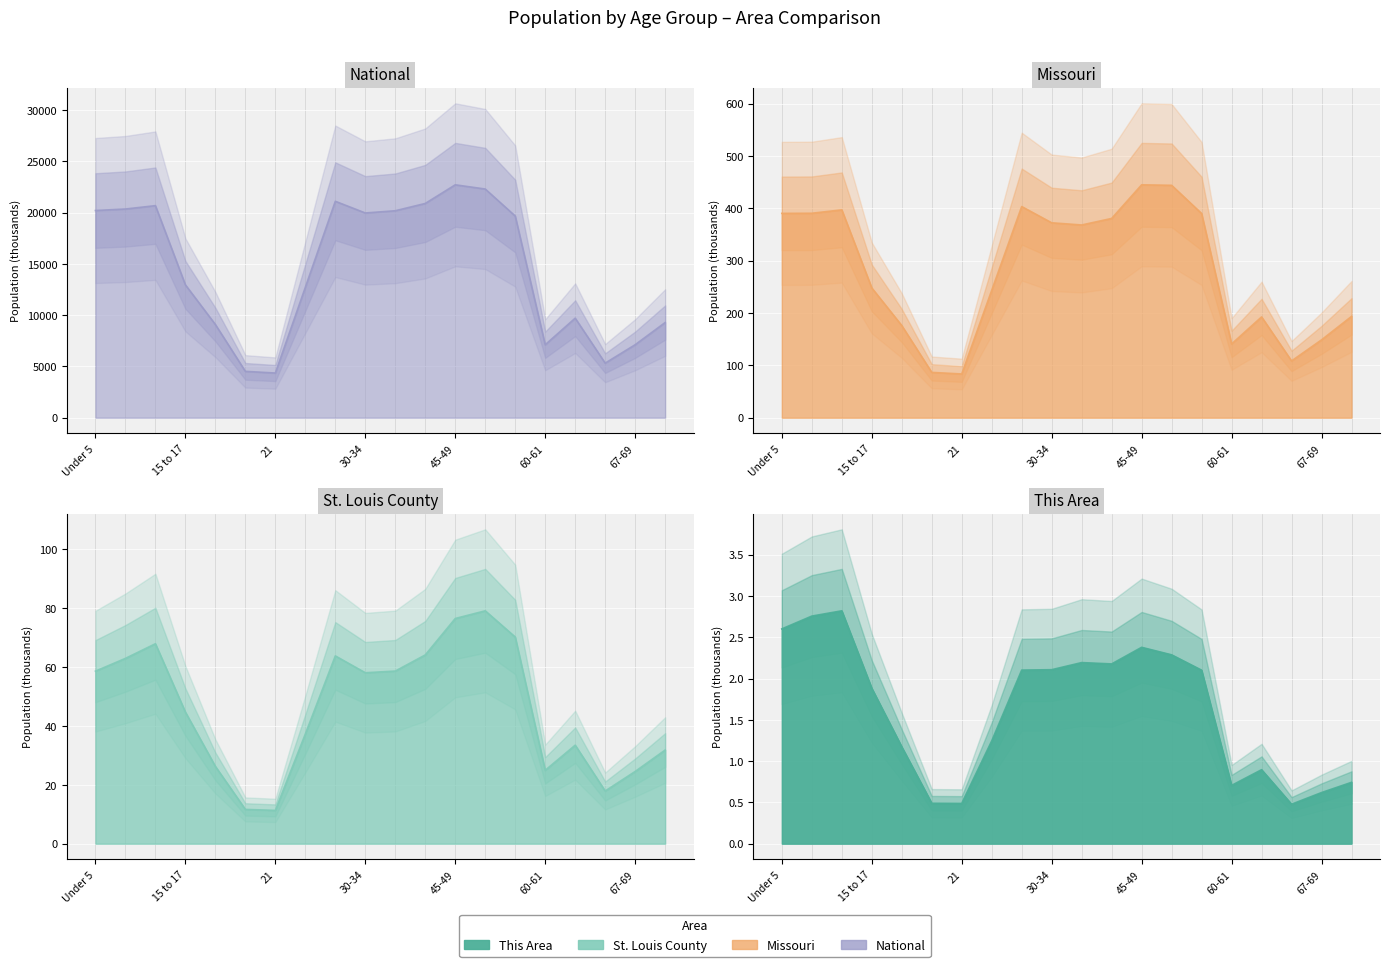

The St. Louis County series shows 64.1 at 40-44. True or false?

True